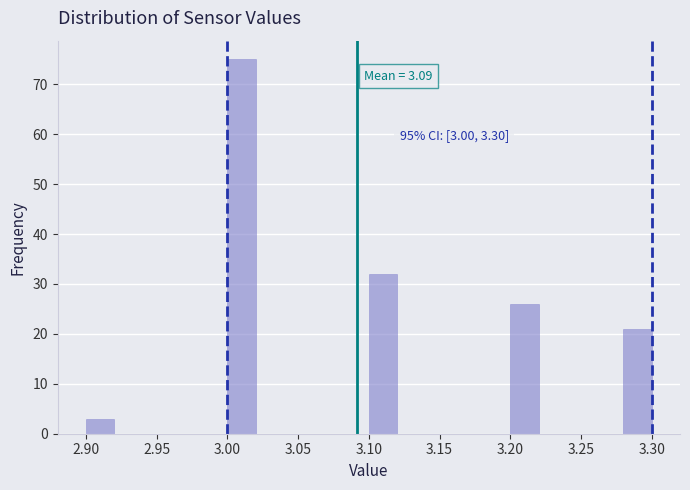

Over which range of the x-axis is the bar tallest?

3.00 to 3.02